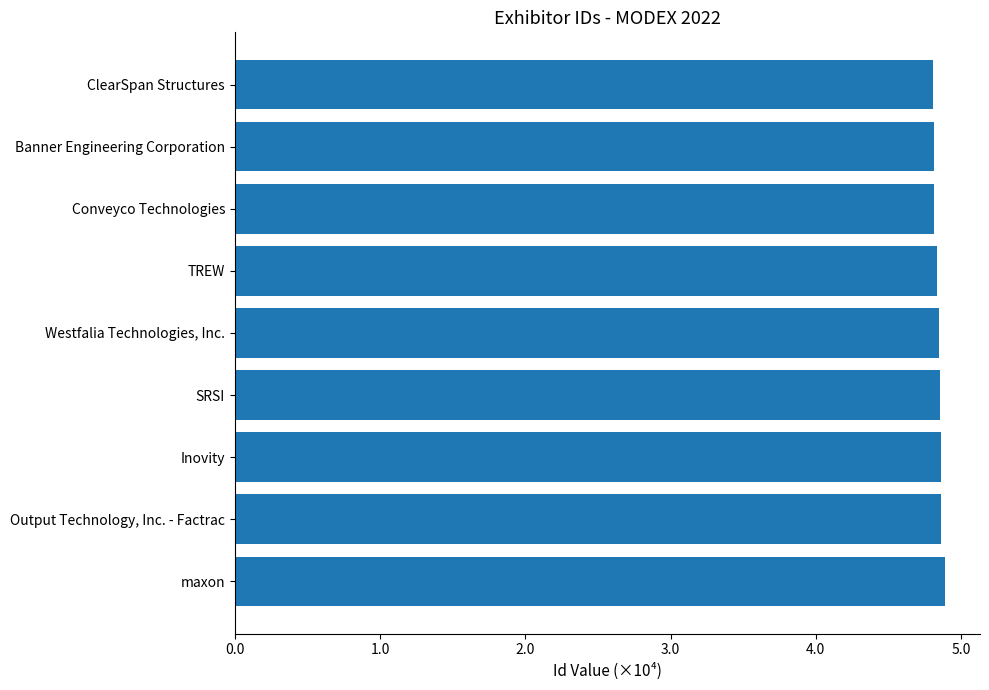

List the labels in order of value, largest first.

maxon, Output Technology, Inc. - Factrac, Inovity, SRSI, Westfalia Technologies, Inc., TREW, Conveyco Technologies, Banner Engineering Corporation, ClearSpan Structures